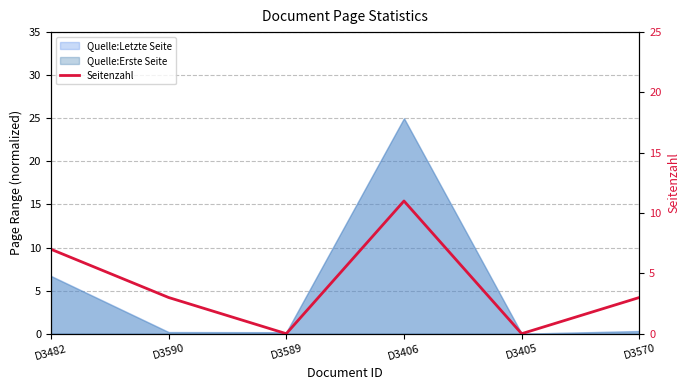

Is it true that the value at D3482 is 2?

False